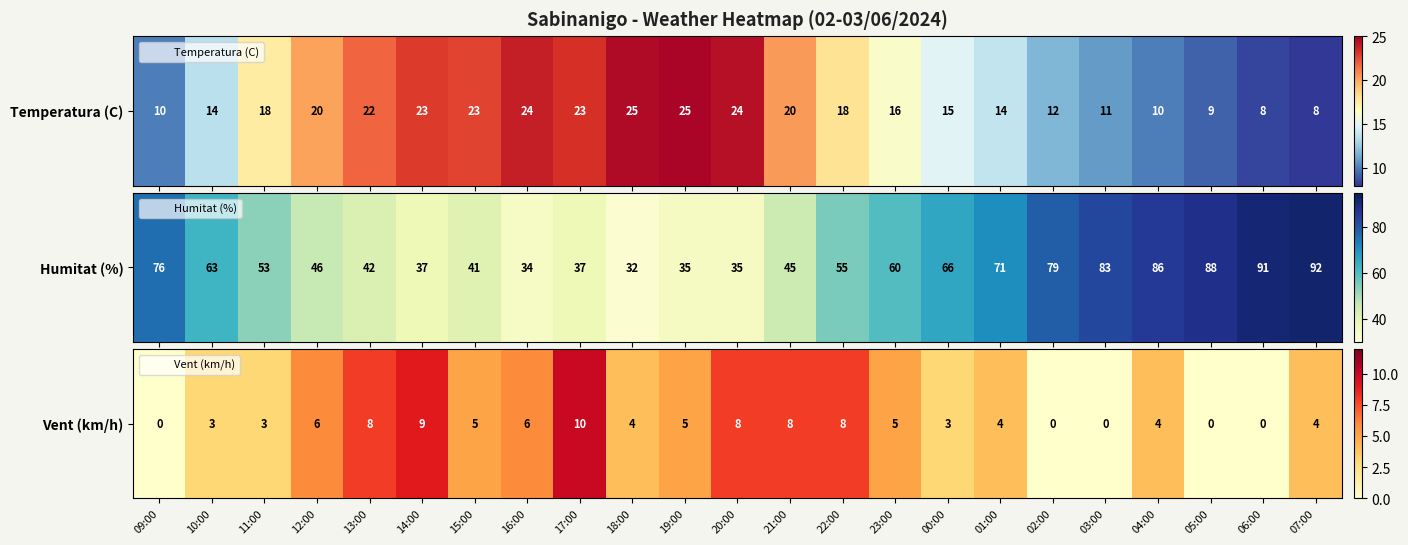

At which label does the data first exceed 4?

12:00